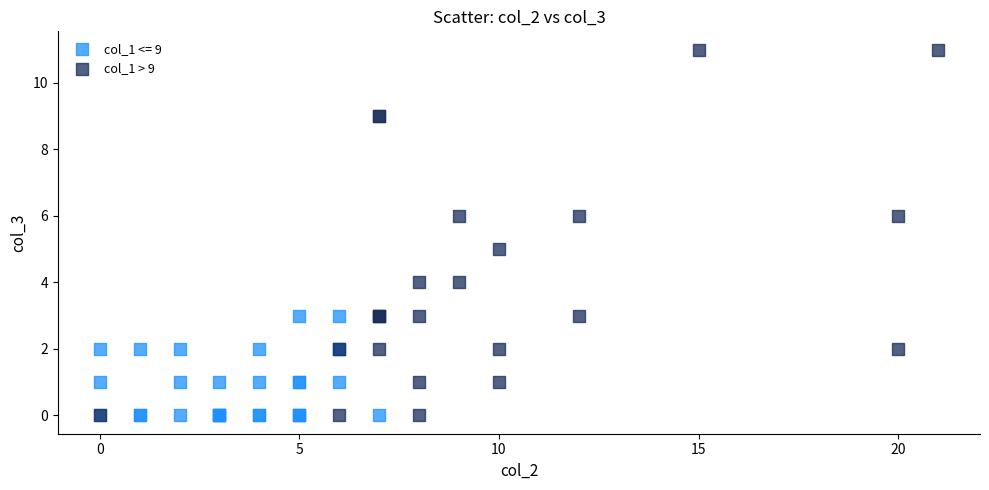

Which series contains the highest Y value?

col_1 > 9